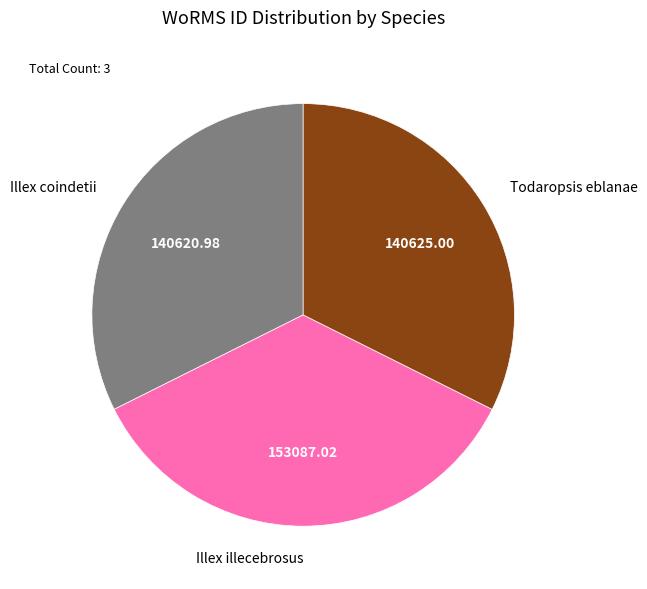

Do Illex illecebrosus and Todaropsis eblanae together represent more than half of the pie?

Yes